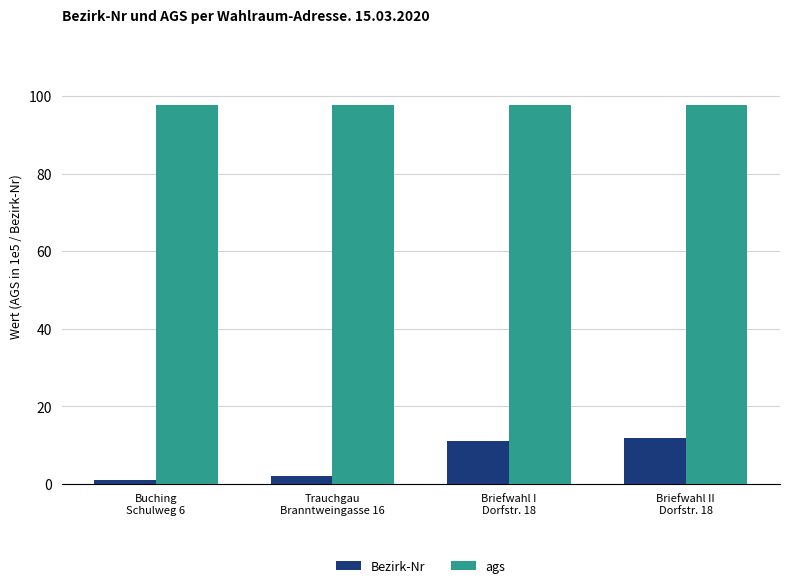

What is the minimum value for Bezirk-Nr?

1.0